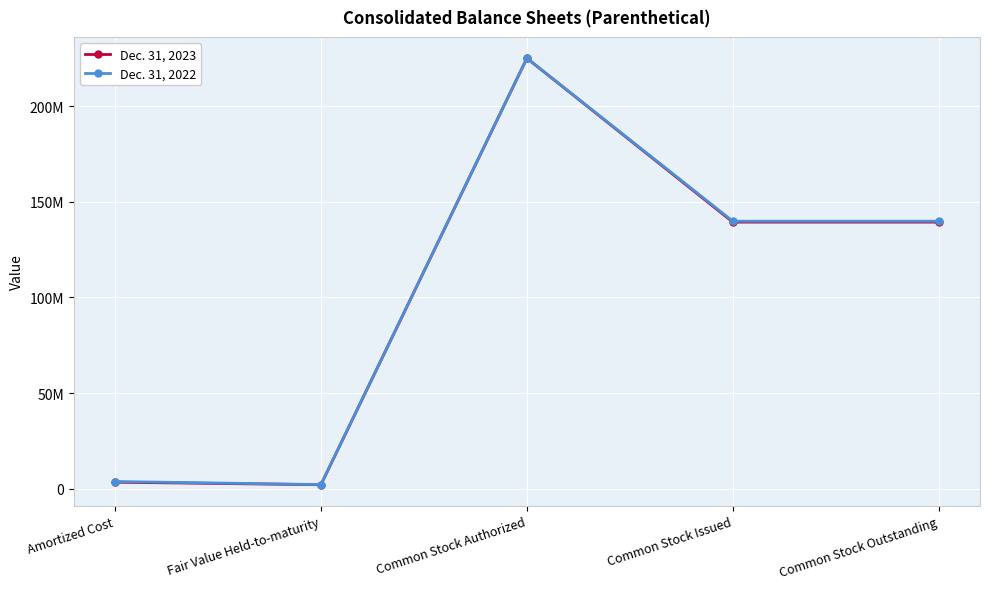

What is the total value across all series at Common Stock Issued?

279163684